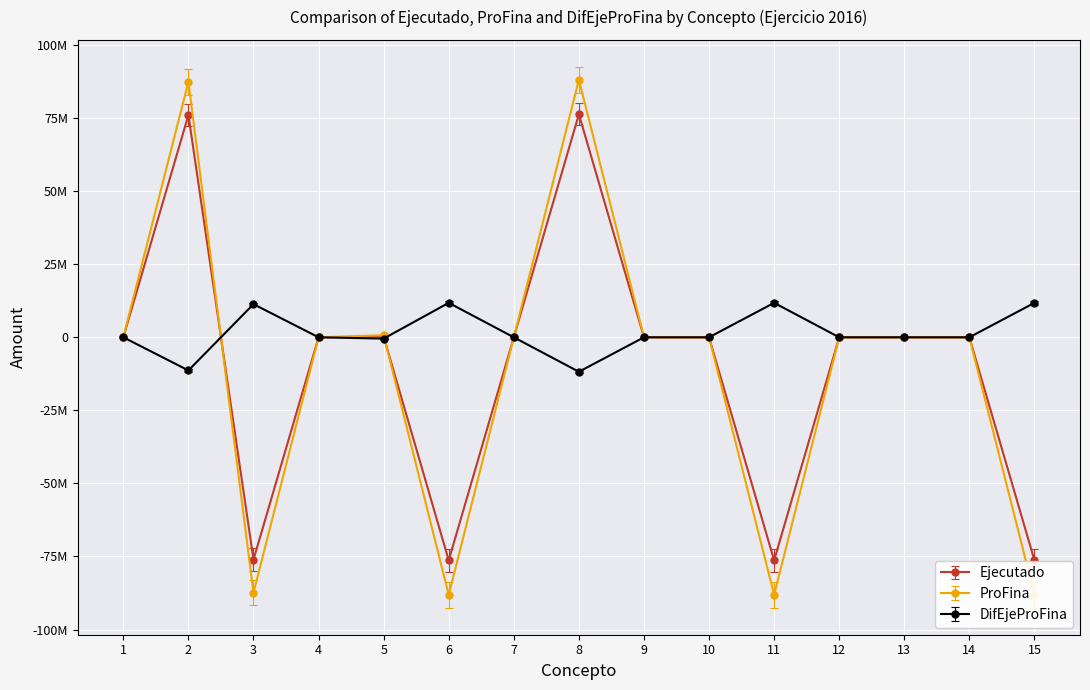

What is the lowest value of the ProFina series?

-88109816.8